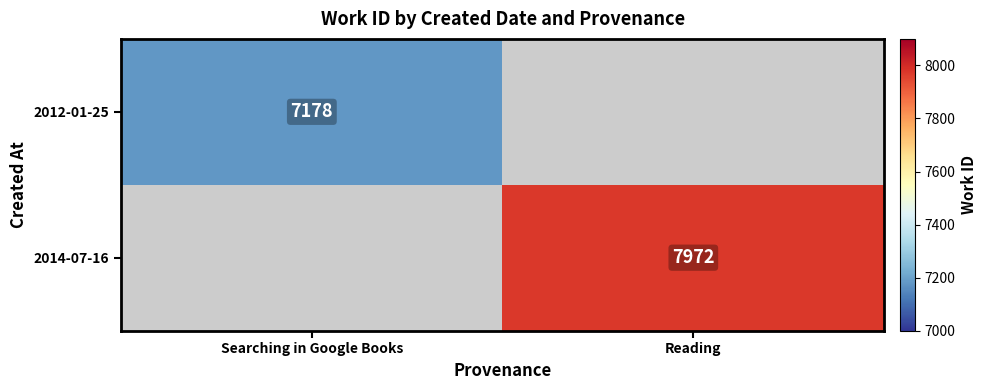

The 2014-07-16 series shows 2059 at Reading. True or false?

False